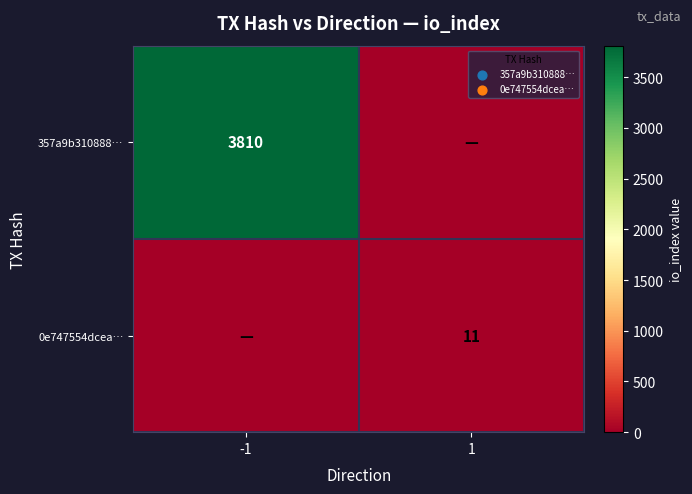

The value of 357a9b310888… at -1 is 5732. True or false?

False